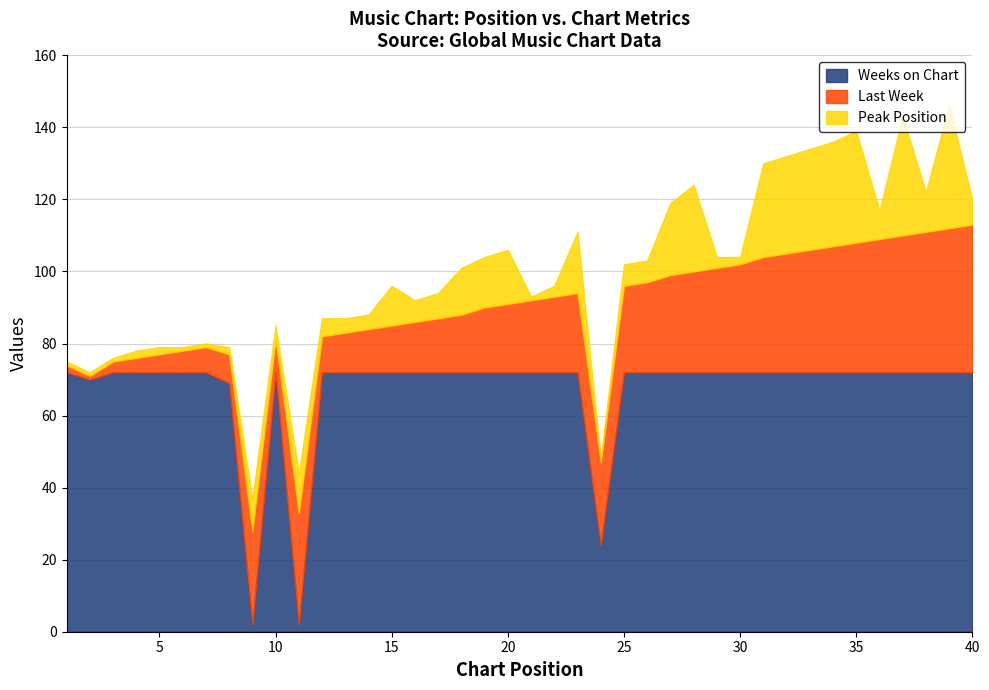

Which series has the largest total across all categories?

Weeks on Chart